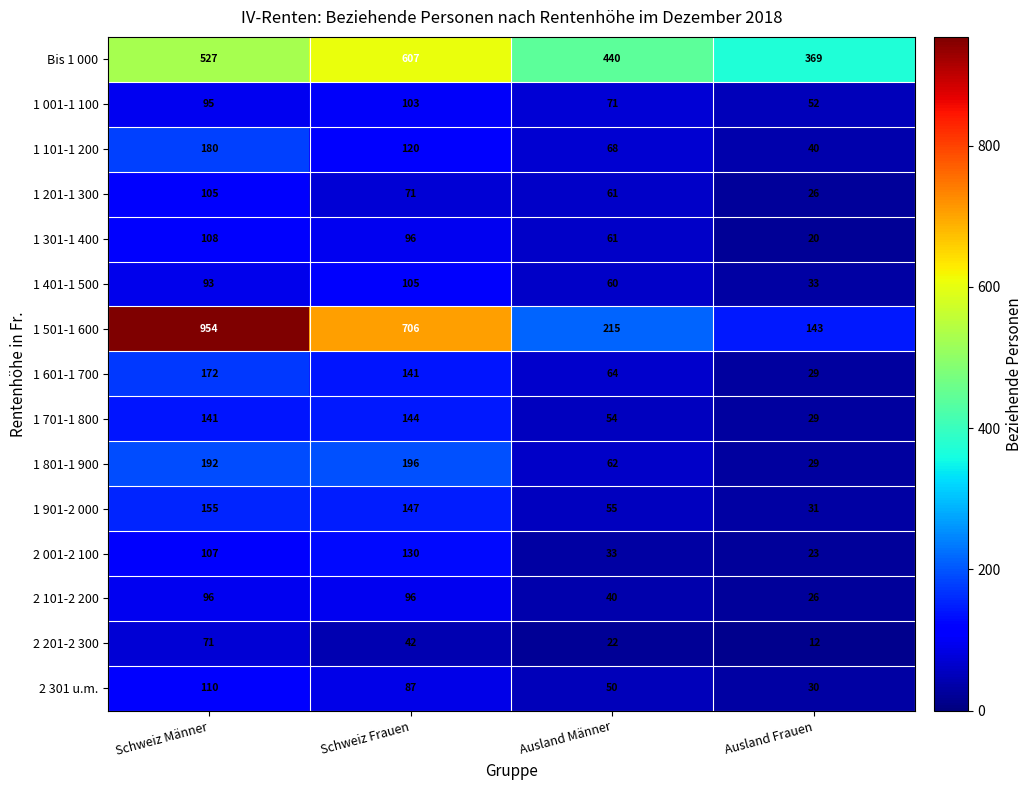

Which label corresponds to the largest value in the chart?

Schweiz Männer